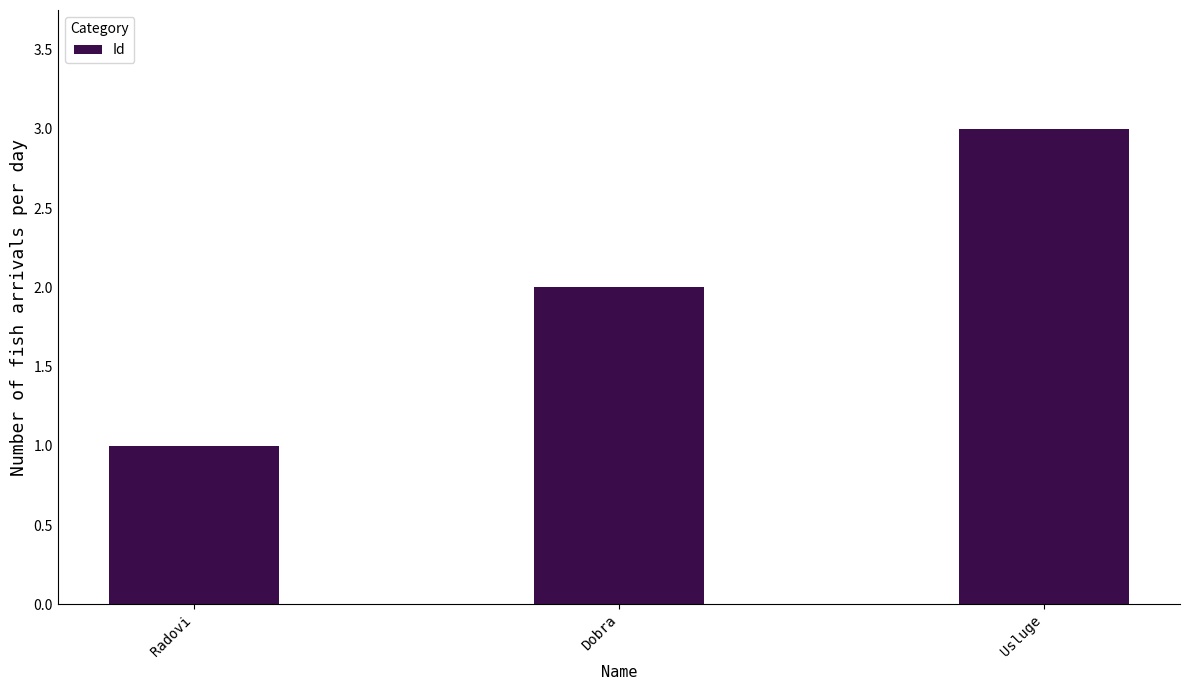

The chart shows a value of 3 at Usluge. True or false?

True